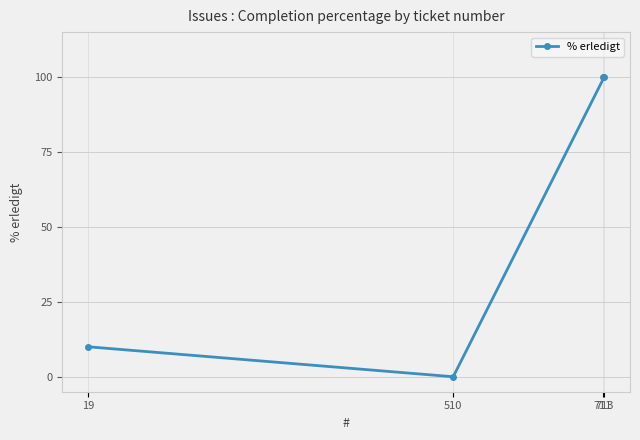

What is the value of the 3rd point from the left?

100